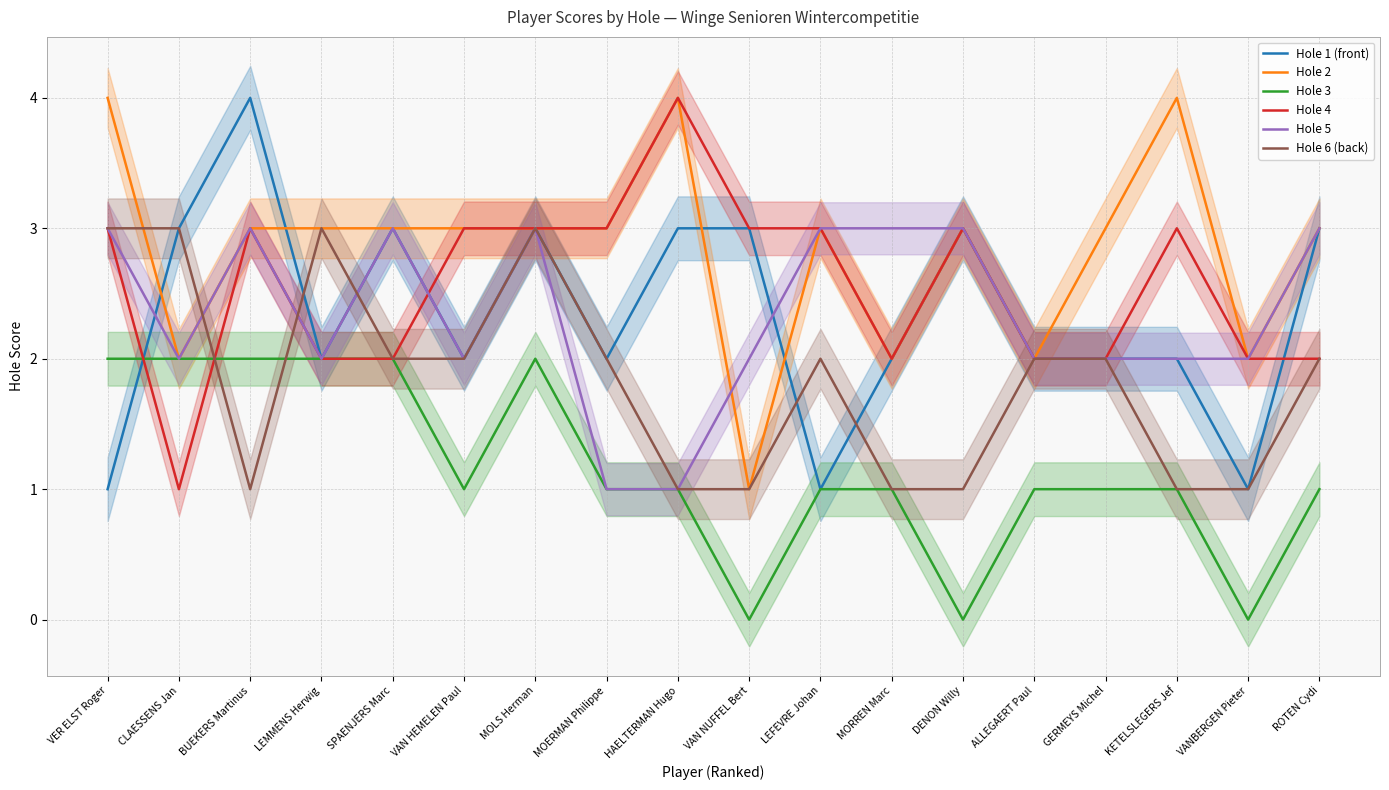

How many intersections are there between Hole 1 (front) and Hole 4?

3